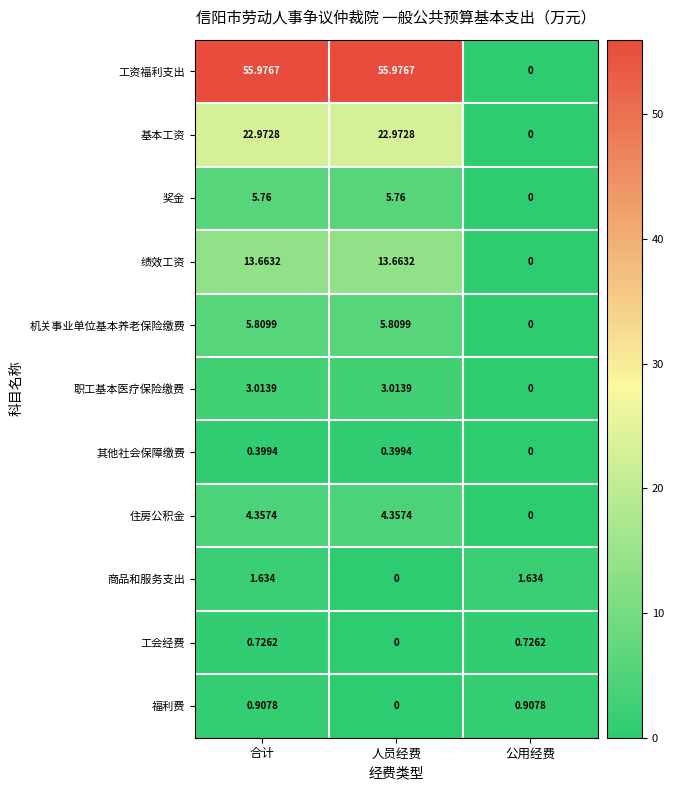

How many series are shown in this chart?

11